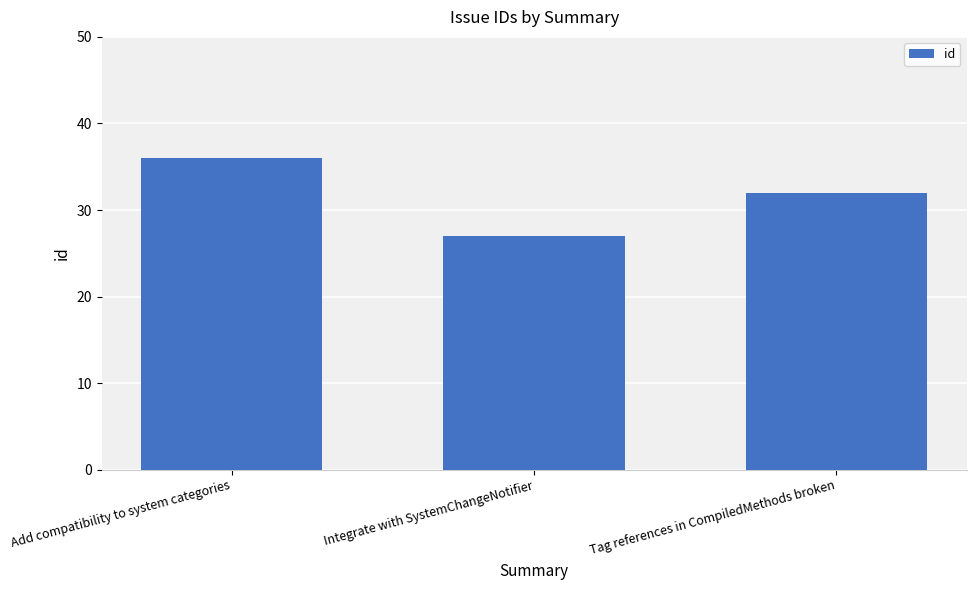

What is the maximum value shown in the chart?

36